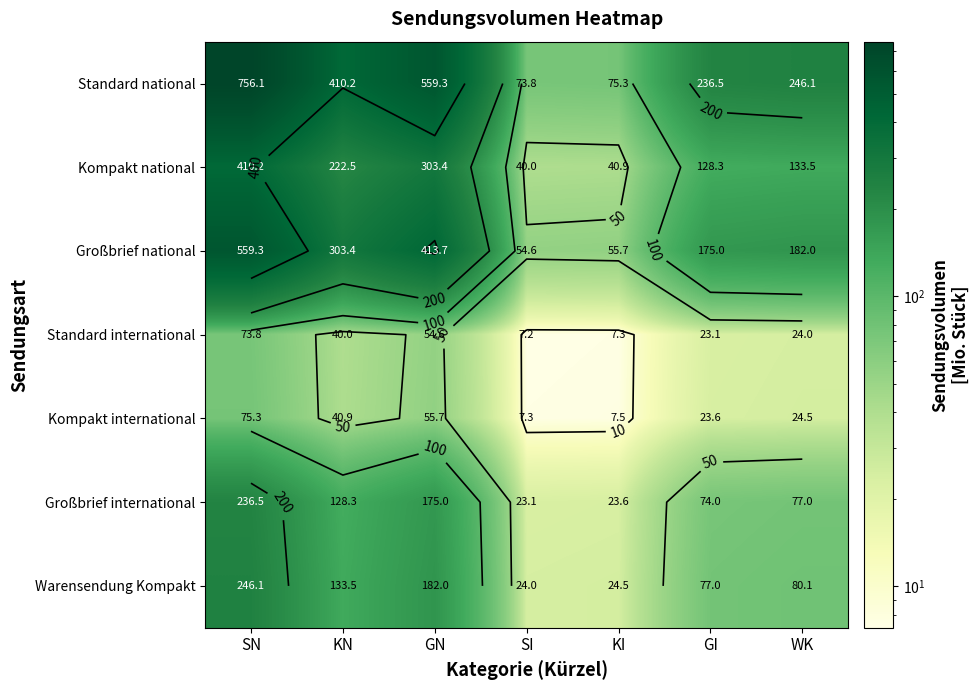

What is the sum of all Kompakt national values?

1278.7